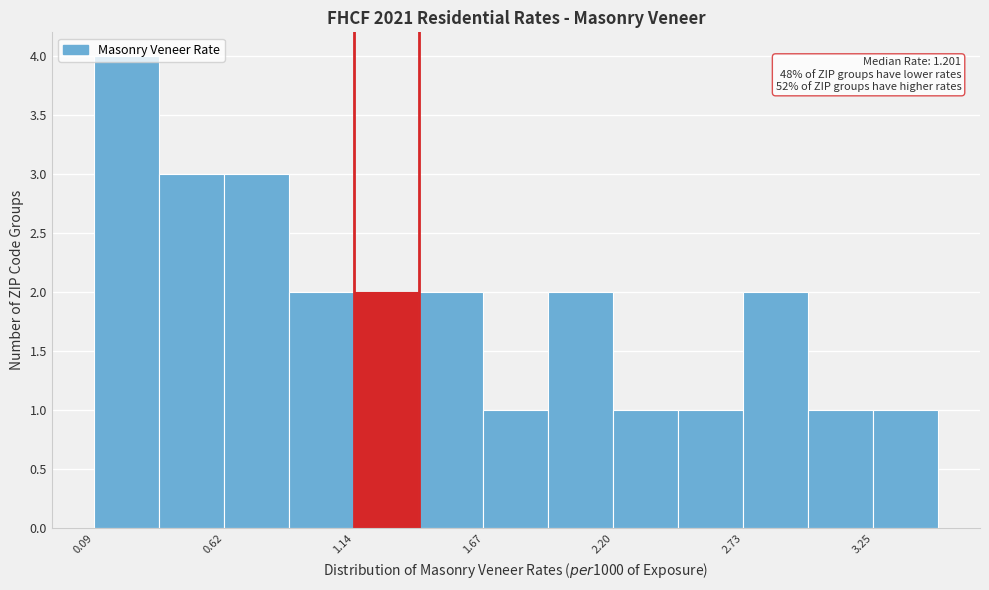

Around what value on the x-axis is the tallest bar? Give the approximate position of its centre, as read against the axis.

0.2